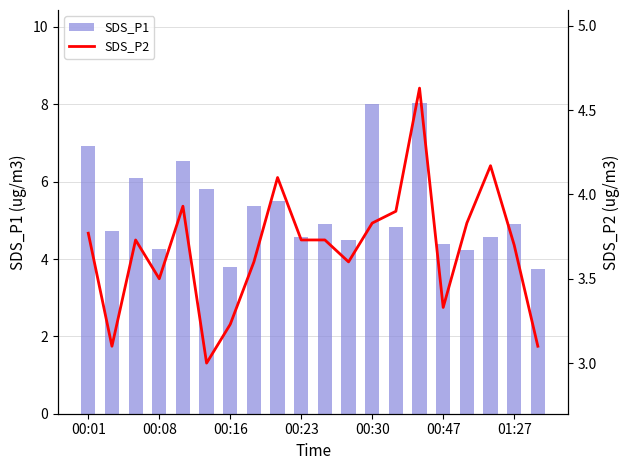

What is the average value of the SDS_P1 series?

5.3